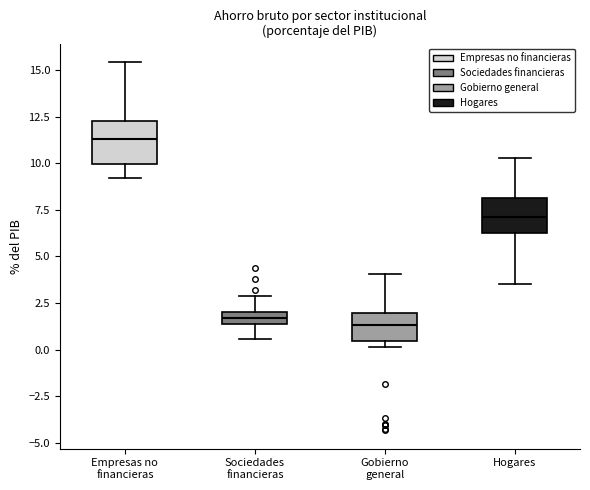

Where does the median line of the box for Hogares sit on the y-axis? The values are not printed on the chart, so give them approximately, as read against the axis.

7.0